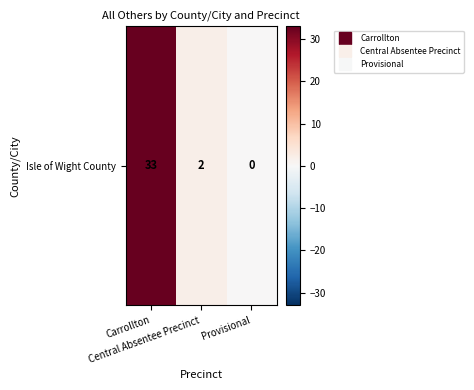

The chart shows a value of 2 at Central Absentee Precinct. True or false?

True